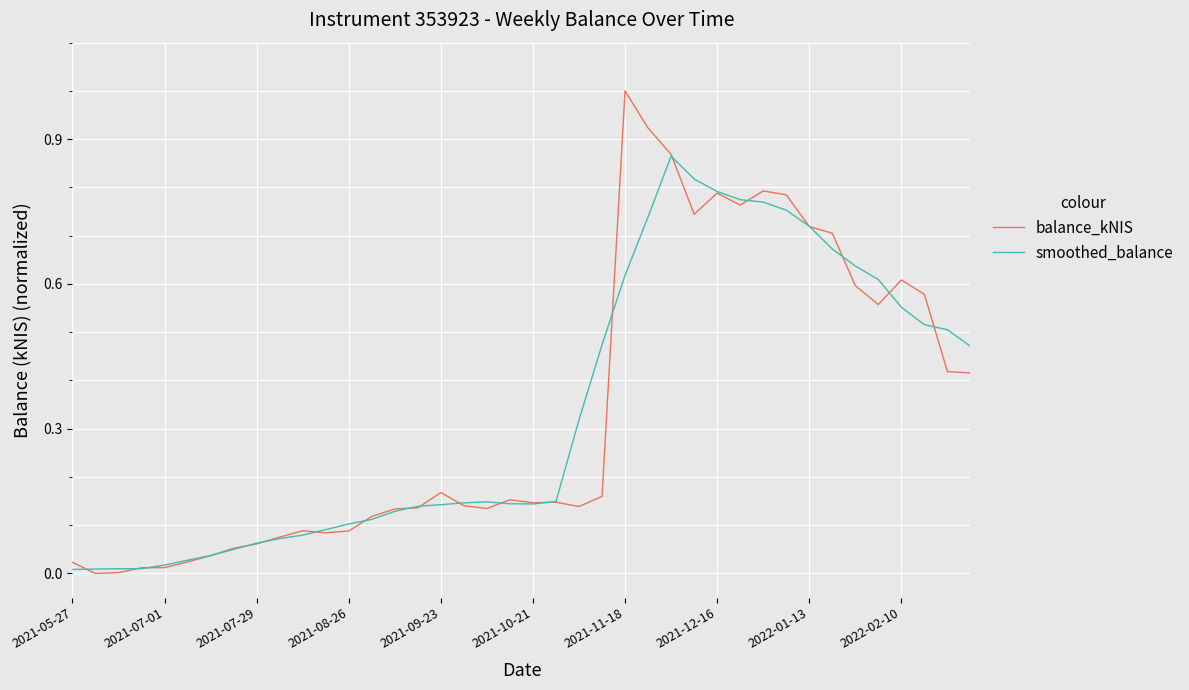

Which series has the largest range (max minus min)?

balance_kNIS